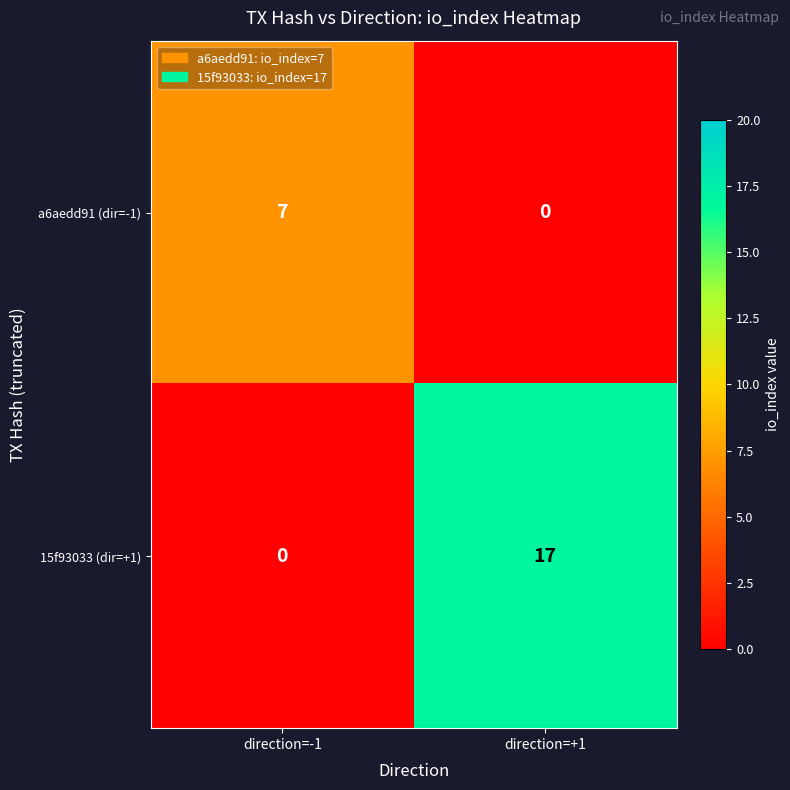

At how many categories does at least one series exceed 14?

1